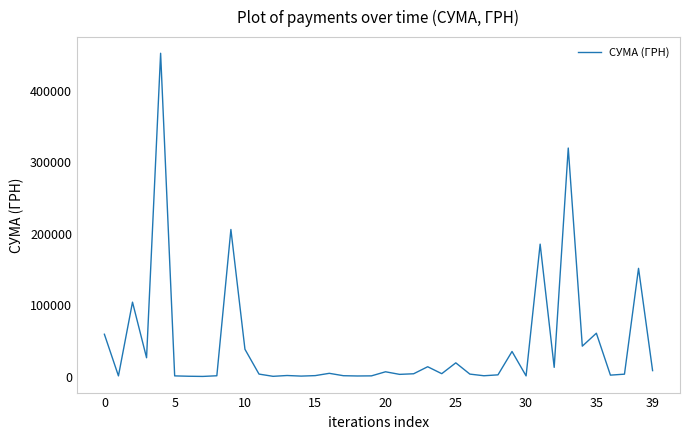

What is the difference between the maximum and minimum values?

451850.0